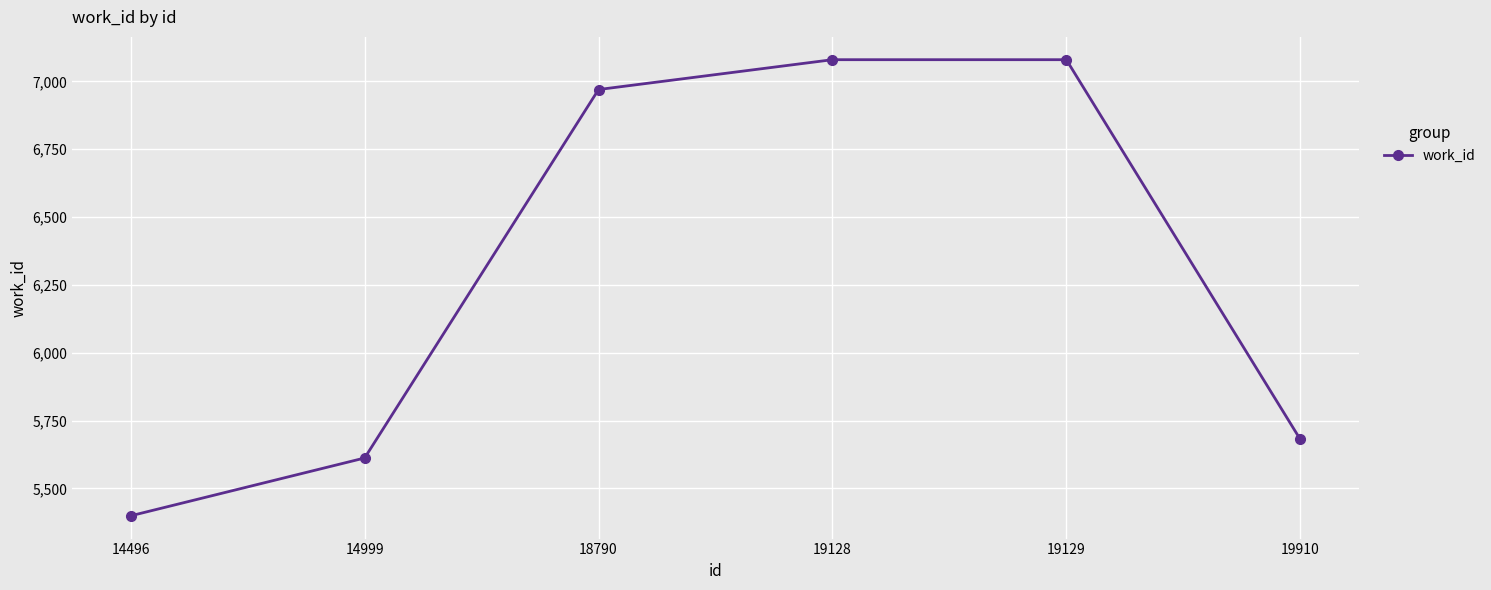

What is the difference between the values at 18790 and 19910?

1289